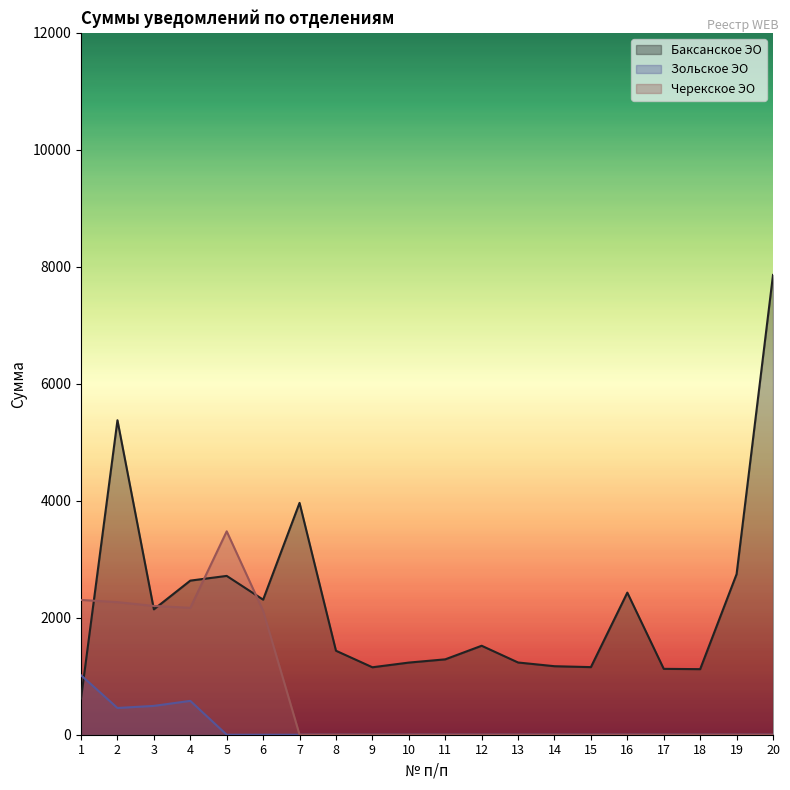

What is the average value of the Зольское ЭО series?

127.3